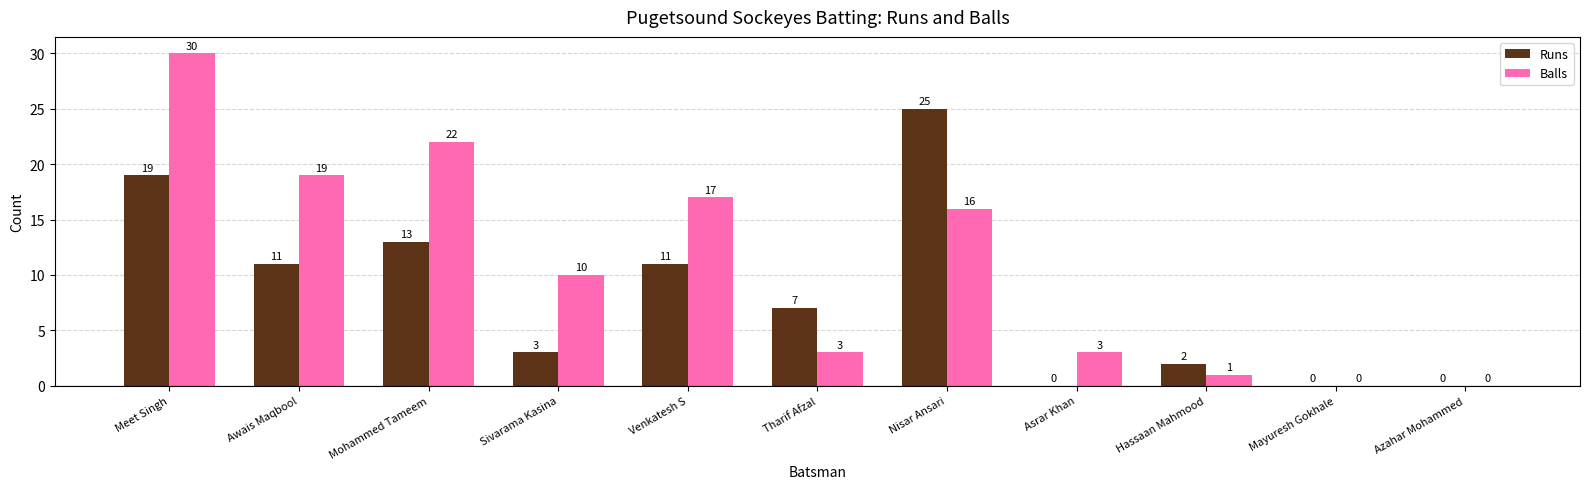

What is the approximate value of Balls at Venkatesh S?

17